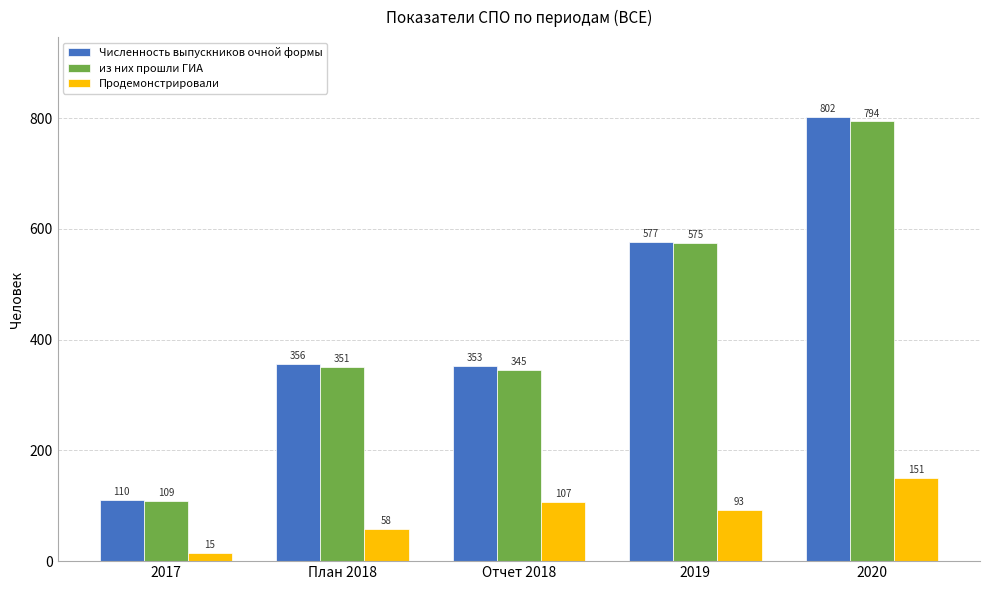

Reading right to left, list all the values displayed in this chart.

Численность выпускников очной формы: 802	577	353	356	110
из них прошли ГИА: 794	575	345	351	109
Продемонстрировали: 151	93	107	58	15